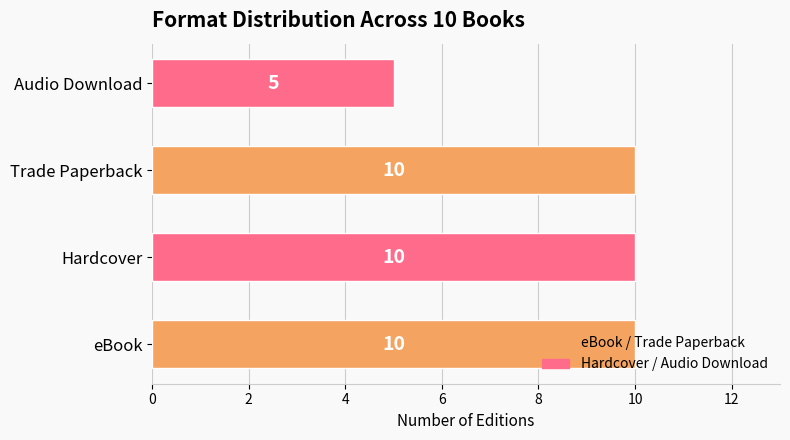

At which label is the value closest to 7?

Audio Download